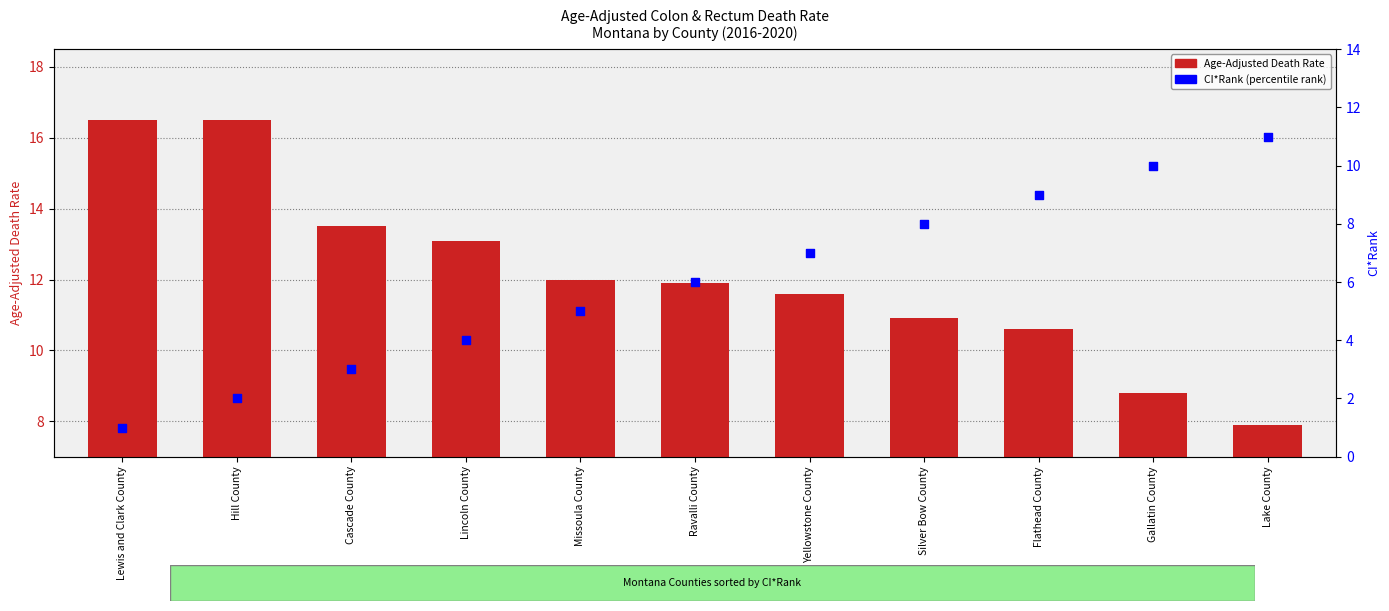

Which series contains the lowest Y value?

CI*Rank